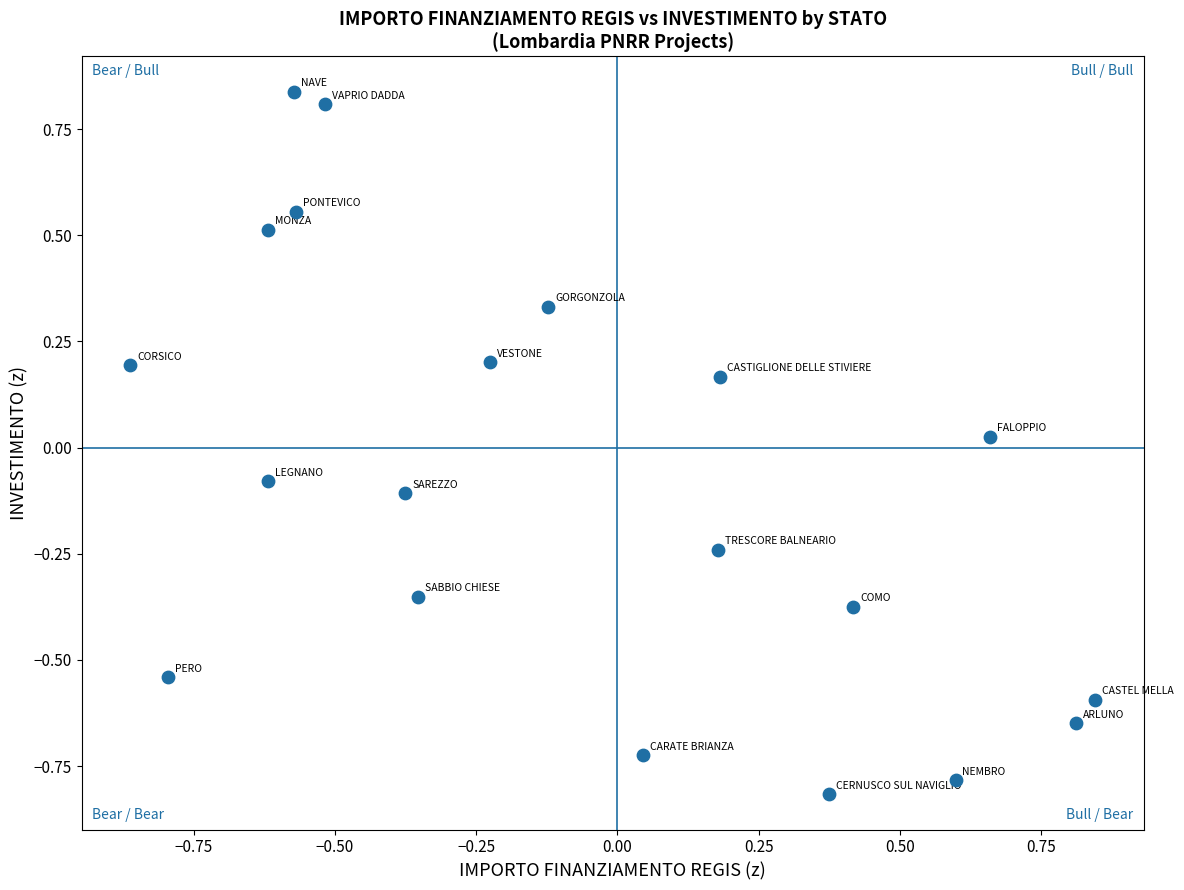

What is the range of Y values (max minus min)?

1.7